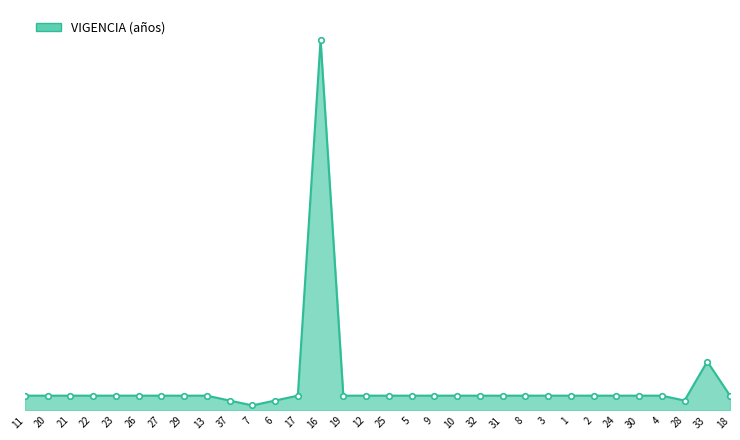

Approximately how many times larger is the value at 16 compared to 24?

25.3